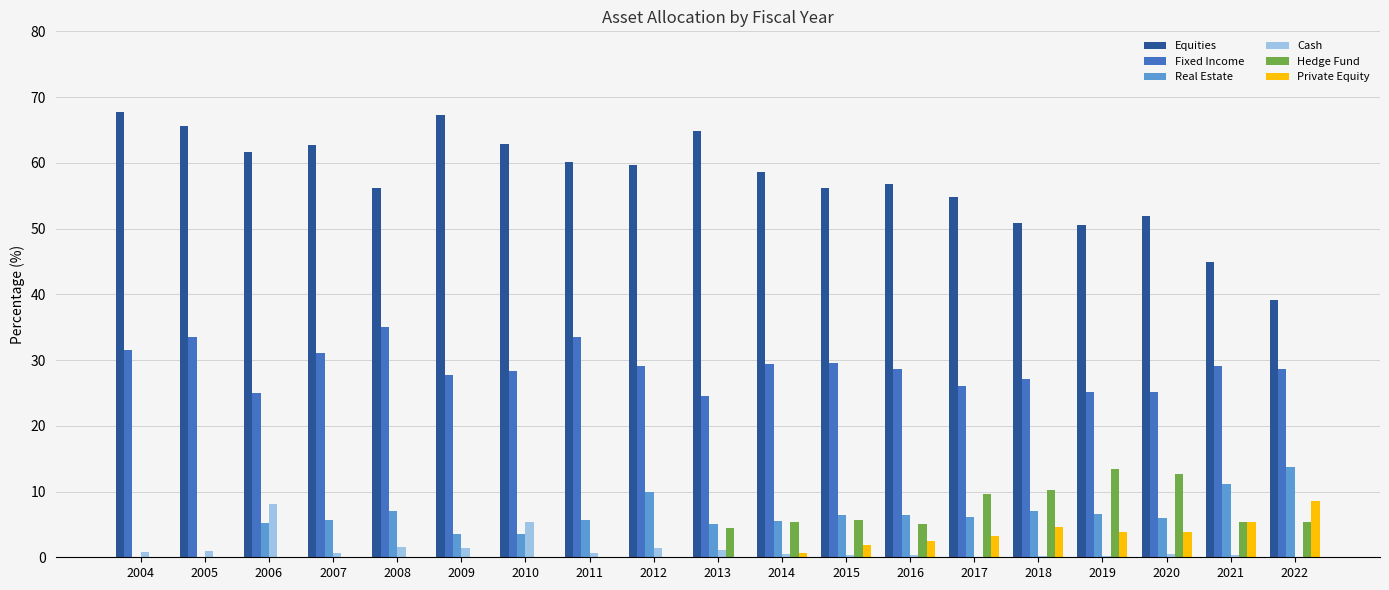

The Hedge Fund series shows 0.0 at 2004. True or false?

True